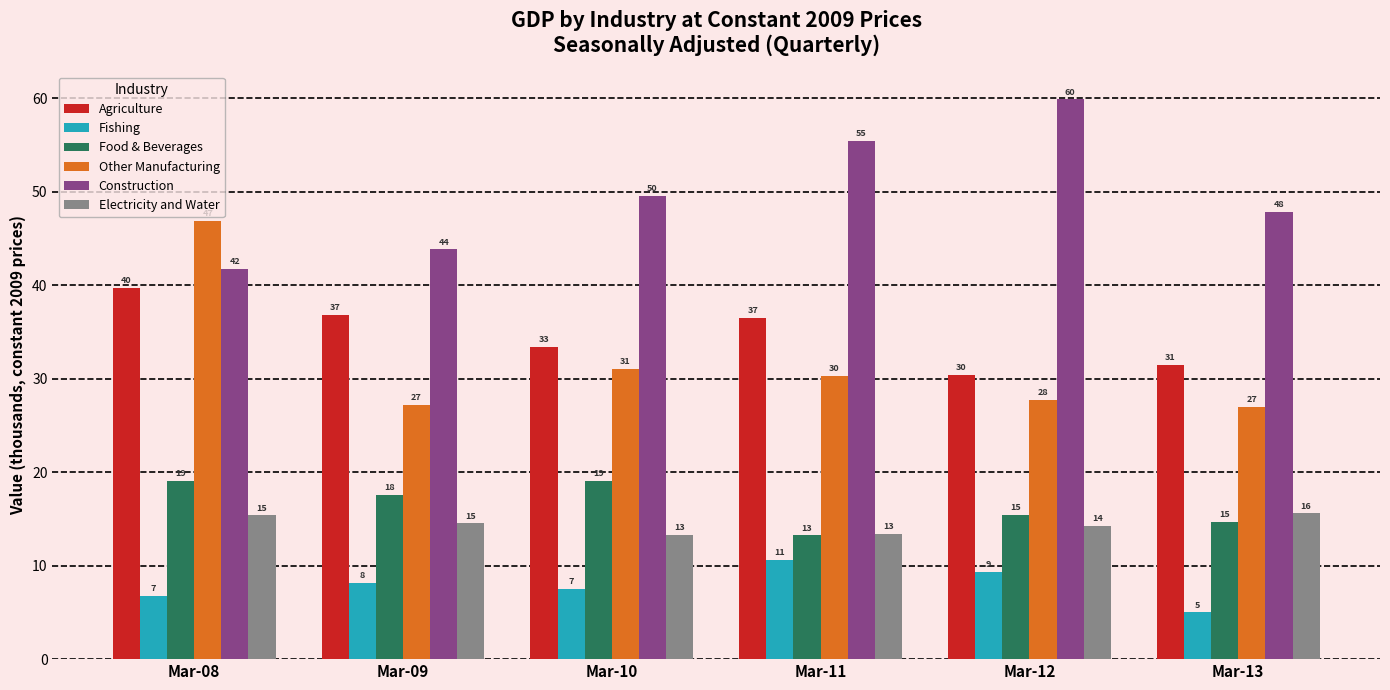

Reading left to right, extract all data points from this chart.

Agriculture: Mar-08=39.7	Mar-09=36.8	Mar-10=33.4	Mar-11=36.5	Mar-12=30.4	Mar-13=31.5
Fishing: Mar-08=6.8	Mar-09=8.2	Mar-10=7.5	Mar-11=10.6	Mar-12=9.3	Mar-13=5.0
Food & Beverages: Mar-08=19.1	Mar-09=17.6	Mar-10=19.0	Mar-11=13.2	Mar-12=15.4	Mar-13=14.7
Other Manufacturing: Mar-08=46.9	Mar-09=27.2	Mar-10=31.1	Mar-11=30.3	Mar-12=27.7	Mar-13=27.0
Construction: Mar-08=41.8	Mar-09=43.8	Mar-10=49.5	Mar-11=55.4	Mar-12=59.9	Mar-13=47.8
Electricity and Water: Mar-08=15.4	Mar-09=14.5	Mar-10=13.3	Mar-11=13.4	Mar-12=14.3	Mar-13=15.6